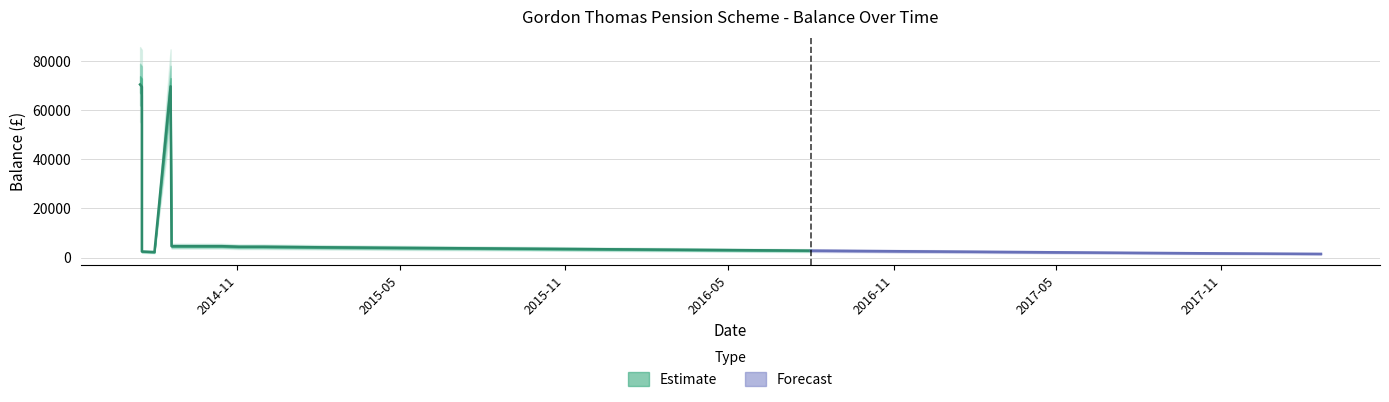

What is the approximate value at 2017-08-01?

1942.0